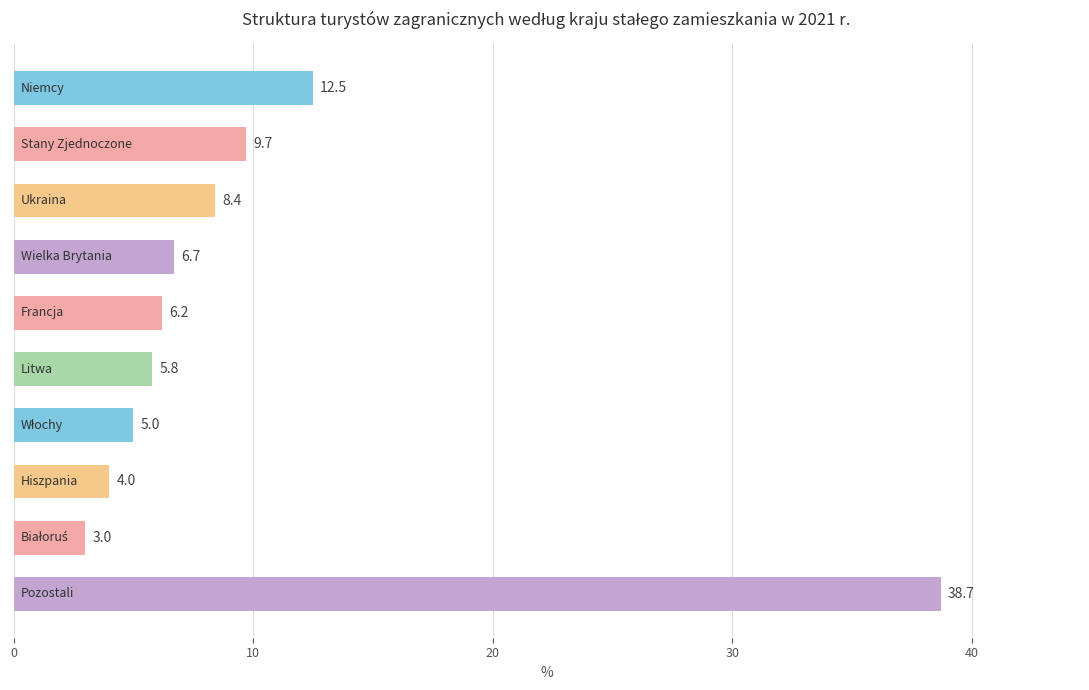

Count the number of data series in this chart.

1